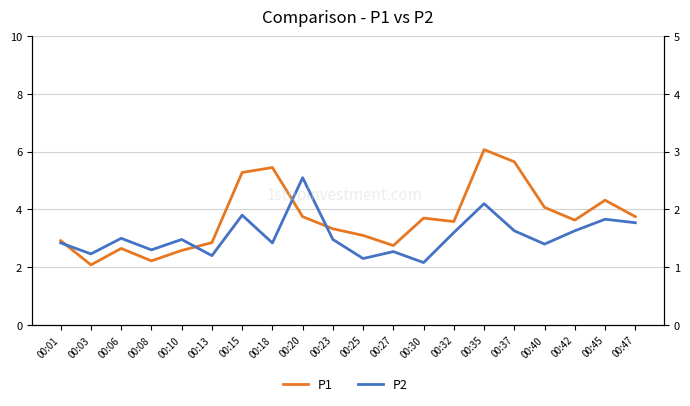

Is it true that P2 equals 1.7 at 00:08?

False